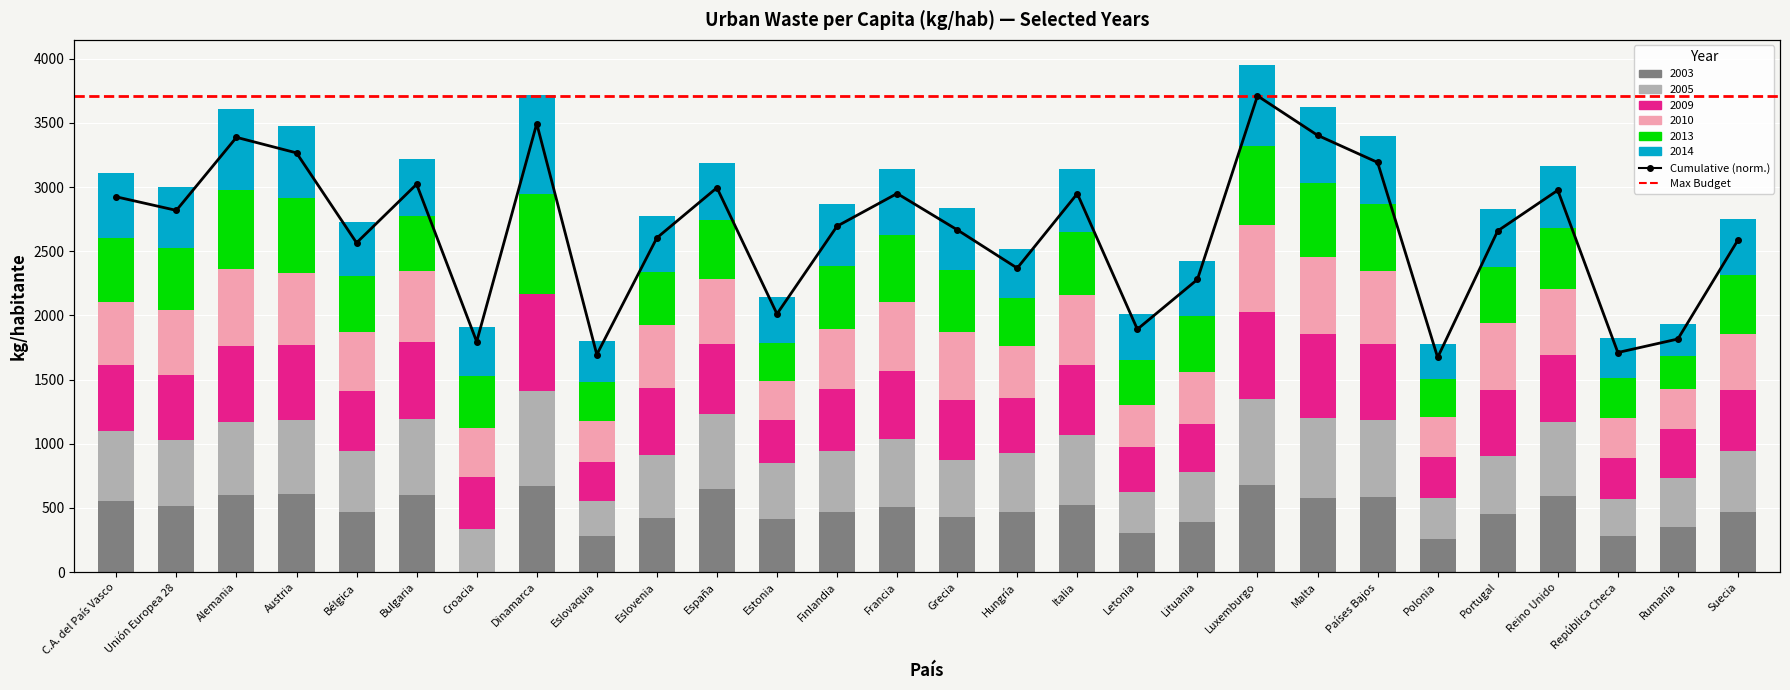

What is the sum of all 2003 values?

13094.8